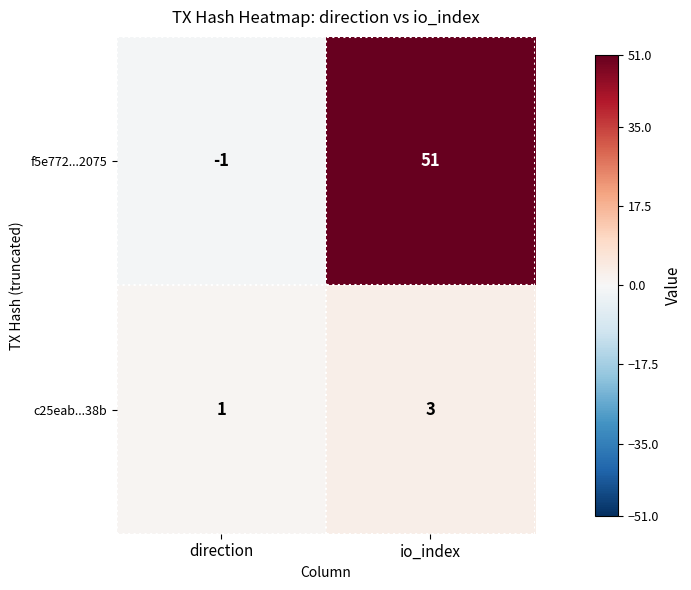

What is the sum of all f5e772...2075 values?

50